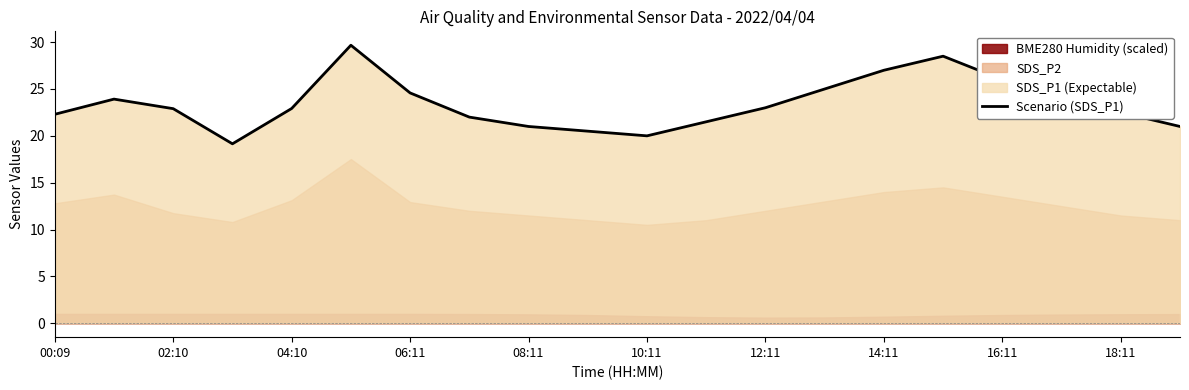

The value of Scenario (SDS_P1) at 12:11 is 10.3. True or false?

False